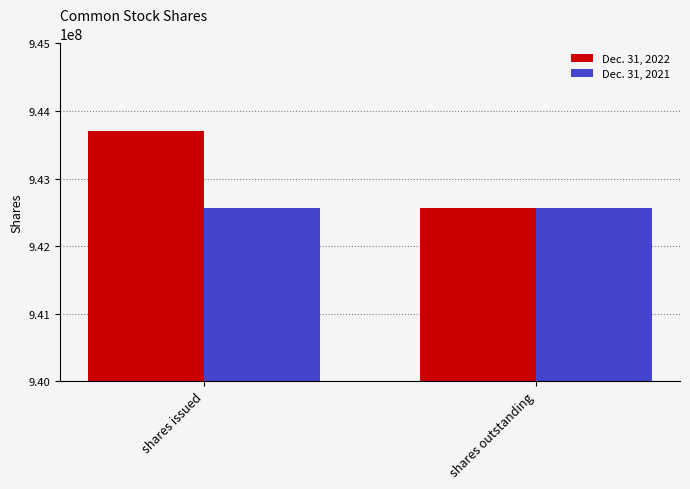

How many categories are shown in the chart?

2